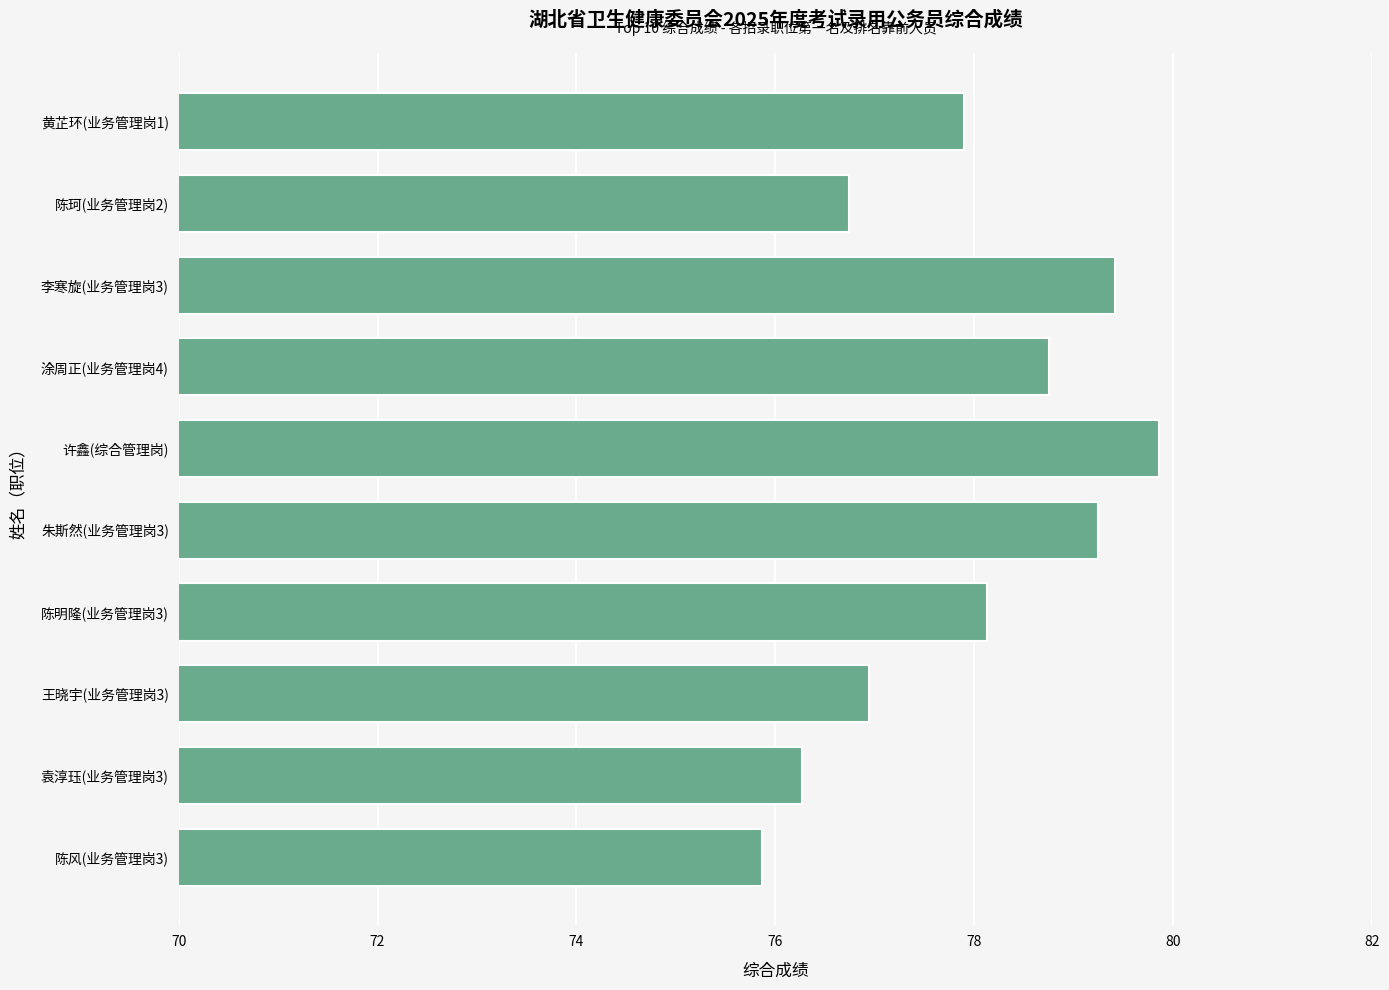

How many data points are above 78?

5